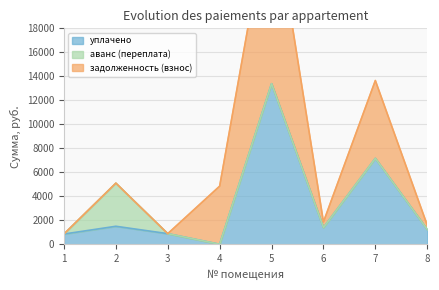

How many lines are shown in the chart?

3